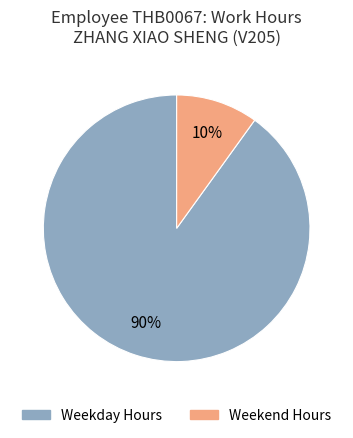

What is the largest slice in the pie chart?

Weekday Hours